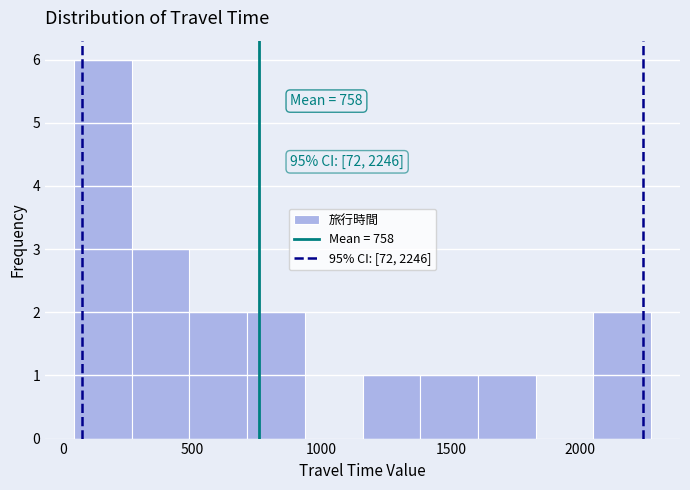

Which range on the x-axis has the tallest bar?

50 to 250